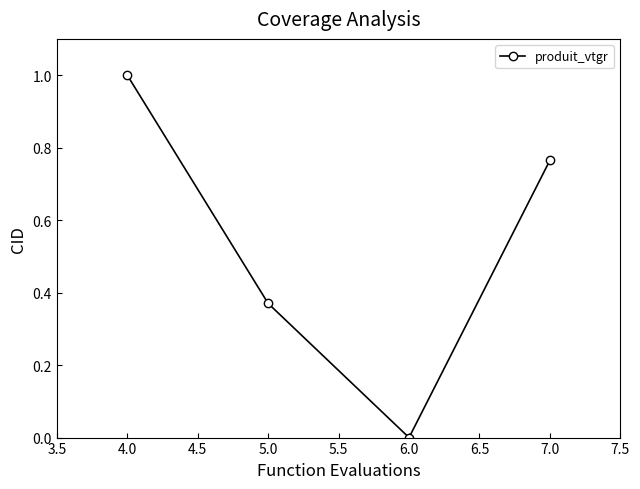

Count the values in the range 0 to 1.

4